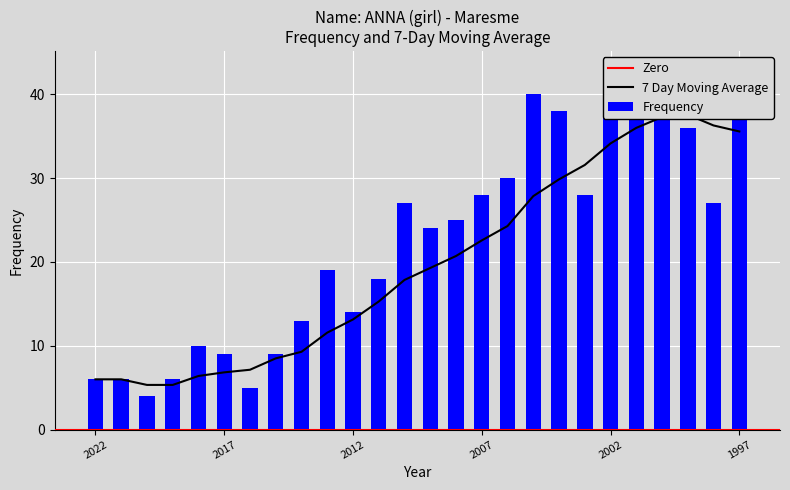

What is the difference between the maximum and minimum values in the 7 Day Moving Average series?

32.2